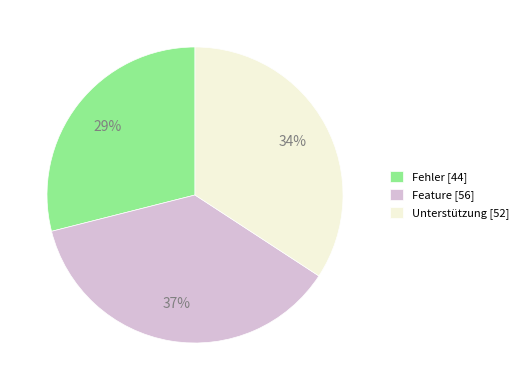

Which category has the biggest portion of the pie?

Feature